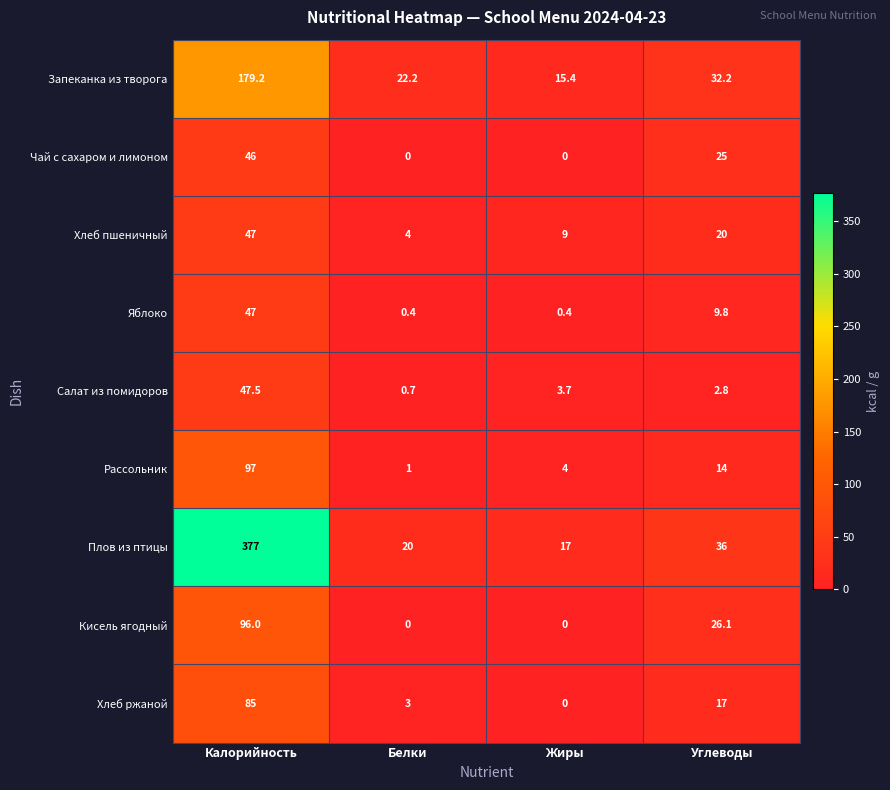

Count the number of data series in this chart.

9